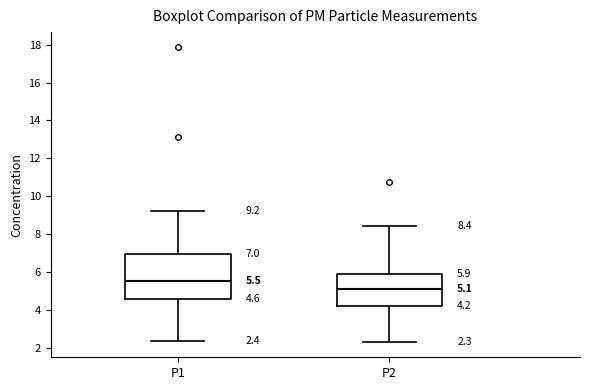

Which box is the tallest, from its lower edge to its upper edge?

P1